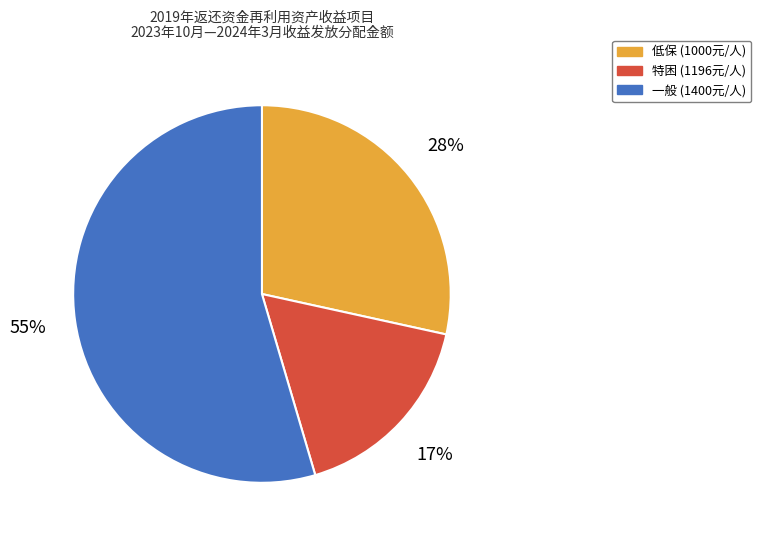

What percentage is the 一般 slice, to the nearest percent?

55%